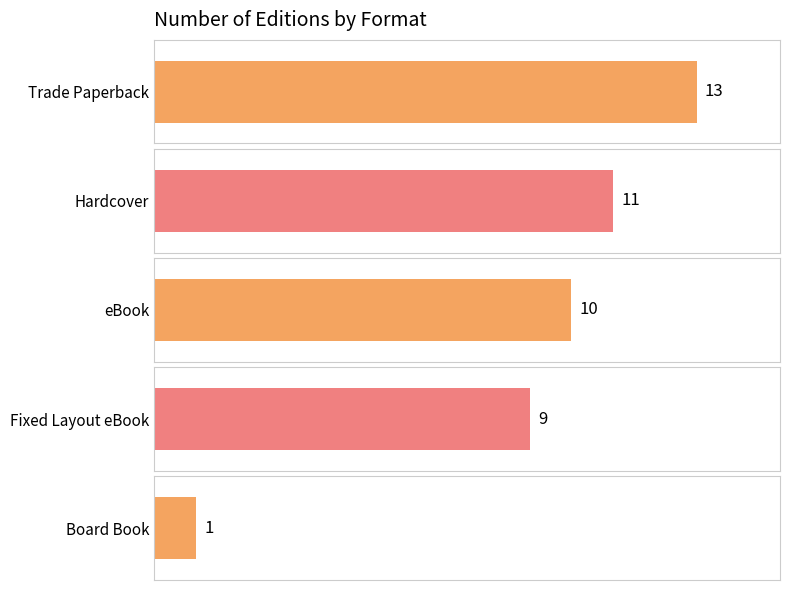

What is the difference between the values at Board Book and Hardcover?

10